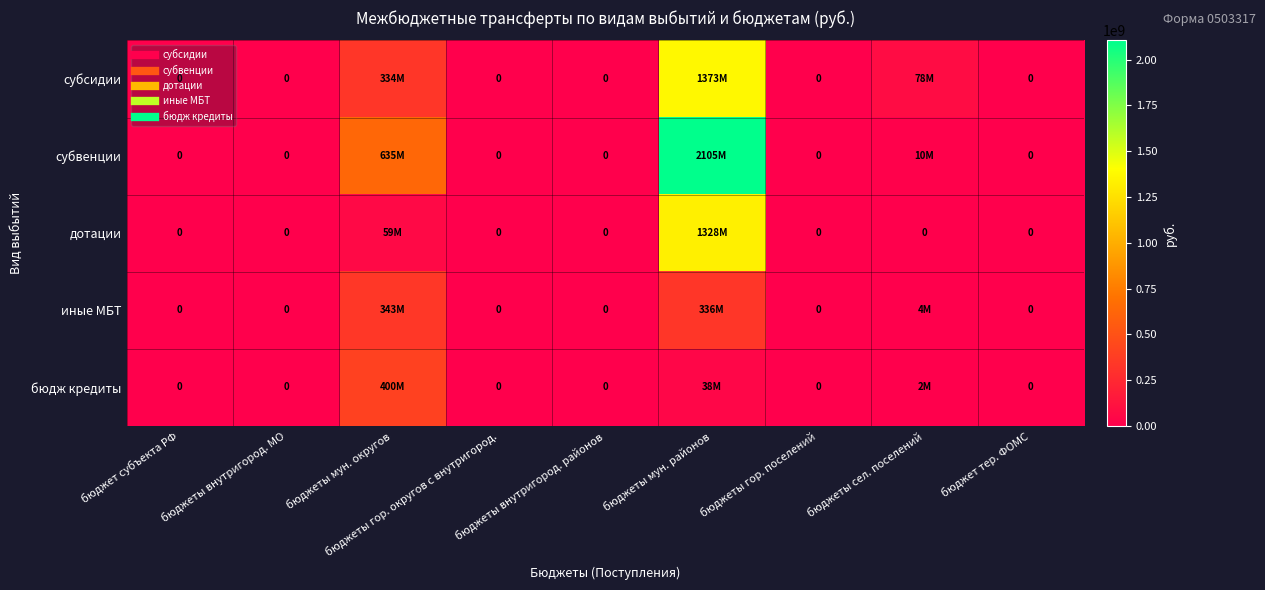

True or false: бюдж кредиты has a value of 37786900.0 at бюджеты мун. районов.

True